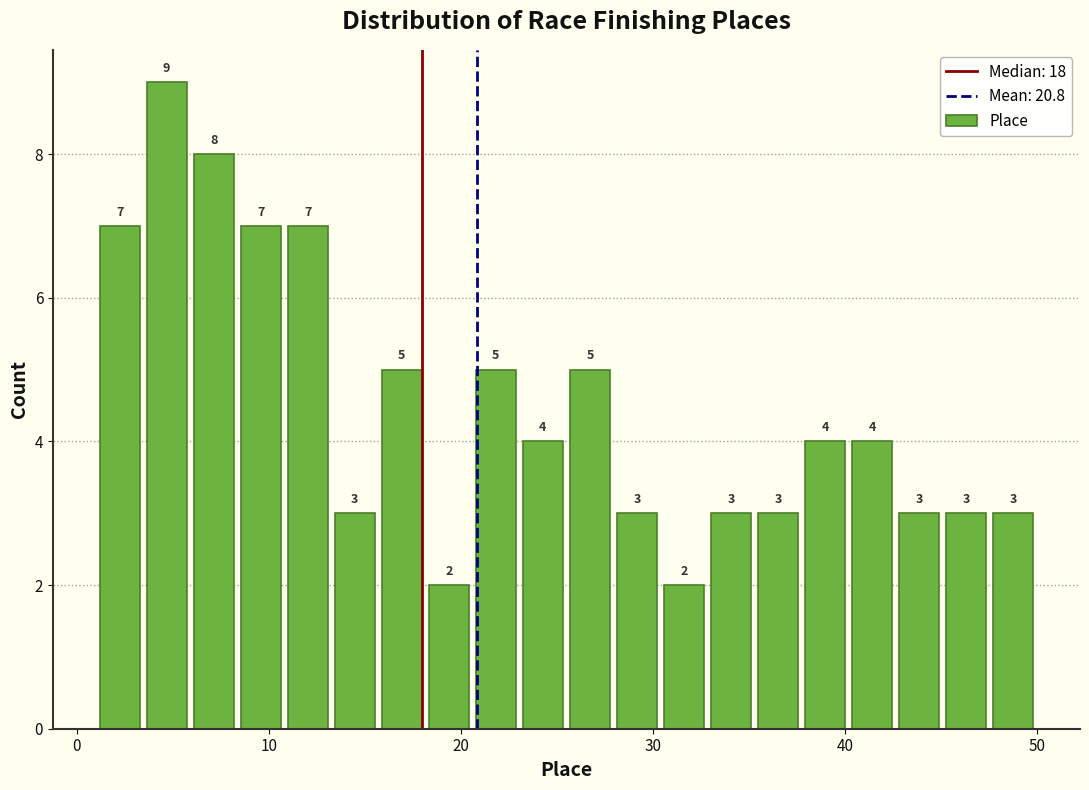

Read against the x-axis, roughly where is the centre of the tallest bar?

5